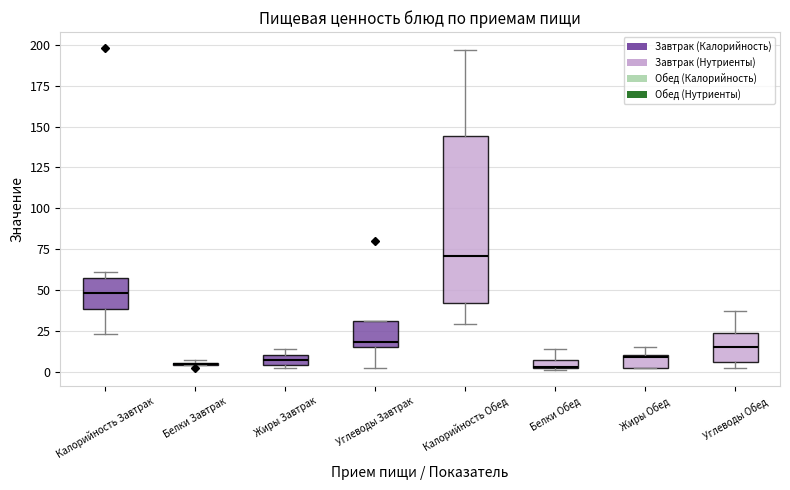

Comparing the boxes themselves (not the whiskers), which one is the tallest?

Калорийность Обед